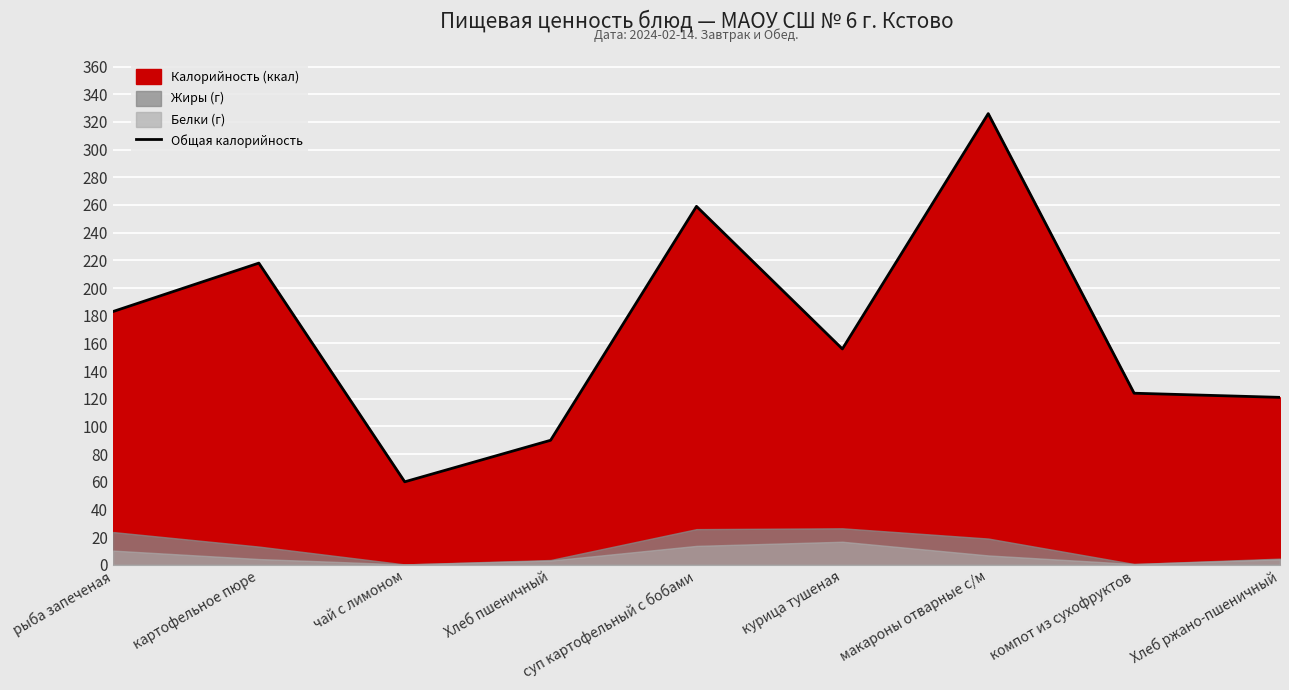

List the labels in order of value, smallest first.

чай с лимоном, Хлеб пшеничный, Хлеб ржано-пшеничный, компот из сухофруктов, курица тушеная, рыба запеченая, картофельное пюре, суп картофельный с бобами, макароны отварные с/м